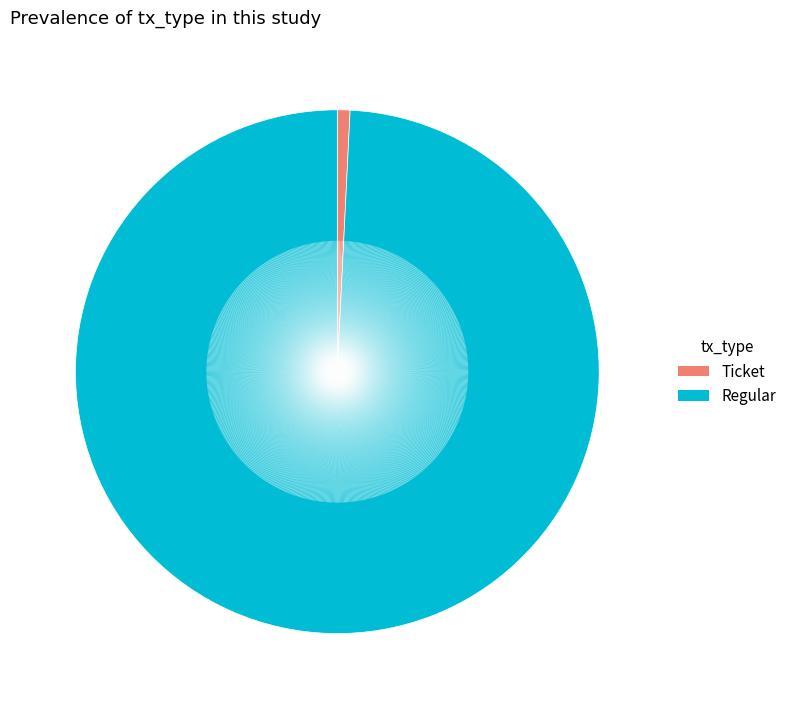

Between Ticket and Regular, which is larger?

Regular